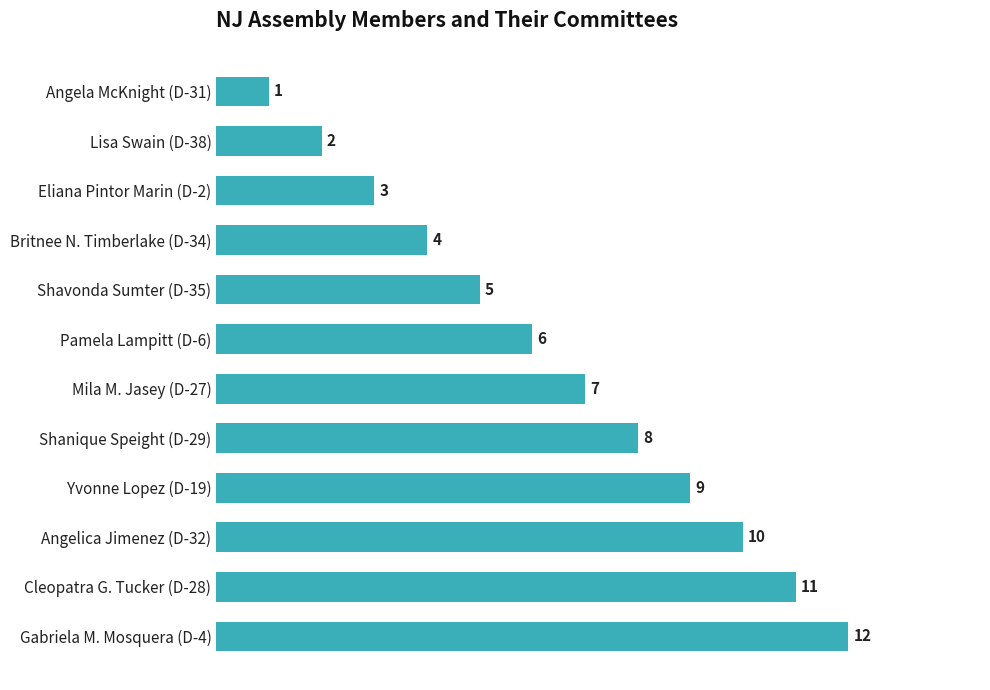

Rank the categories by value from lowest to highest.

Angela McKnight (D-31), Lisa Swain (D-38), Eliana Pintor Marin (D-2), Britnee N. Timberlake (D-34), Shavonda Sumter (D-35), Pamela Lampitt (D-6), Mila M. Jasey (D-27), Shanique Speight (D-29), Yvonne Lopez (D-19), Angelica Jimenez (D-32), Cleopatra G. Tucker (D-28), Gabriela M. Mosquera (D-4)